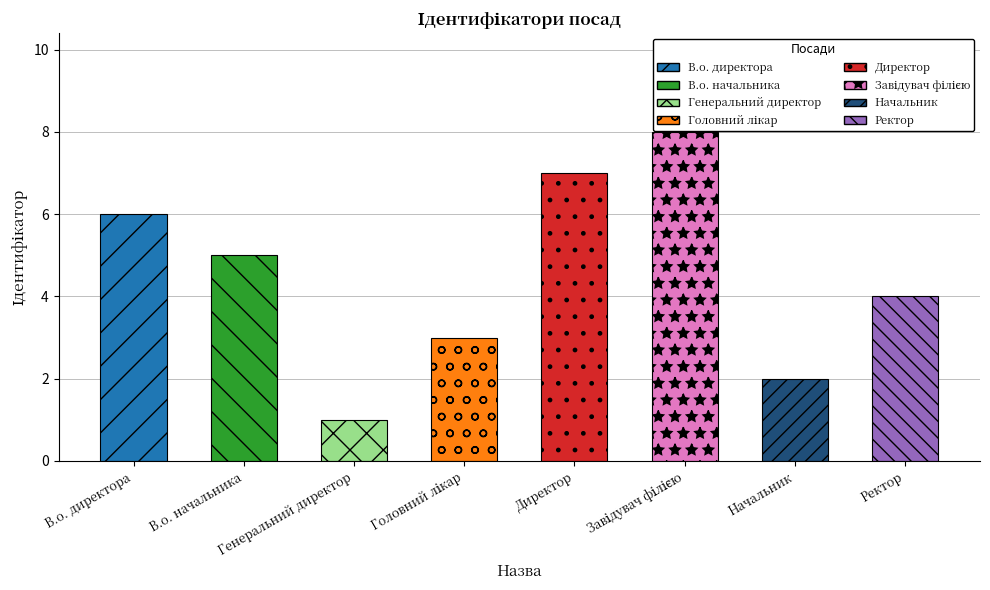

Reading right to left, what are all the values shown in this chart?

4	2	8	7	3	1	5	6